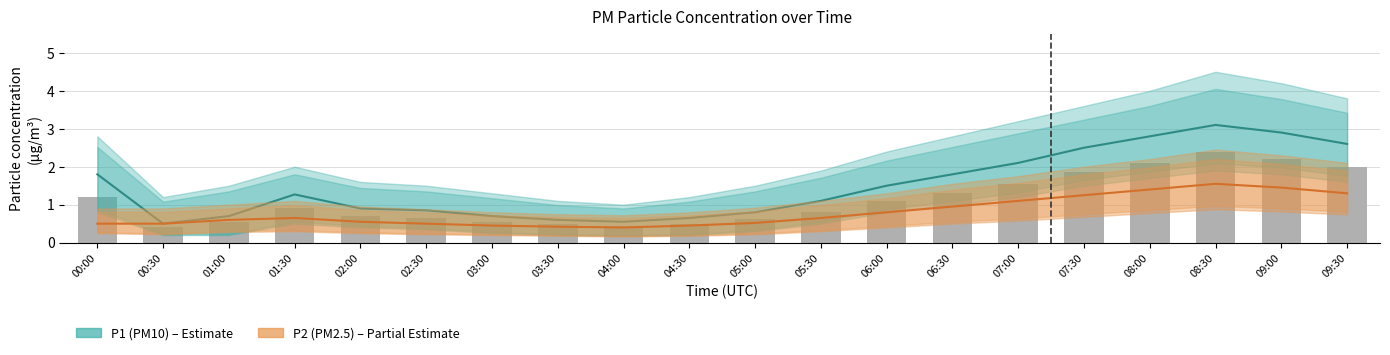

What is the average value of the P2 (PM2.5) series?

0.8